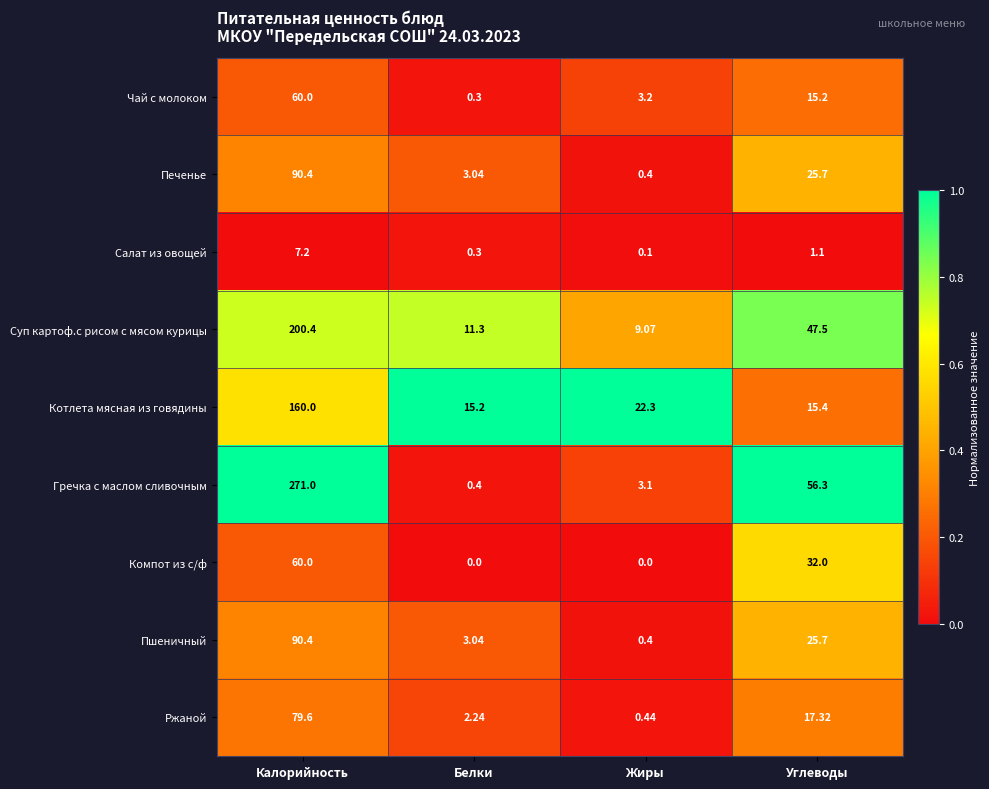

Is the value of Котлета мясная из говядины at Калорийность greater than the value of Гречка с маслом сливочным at Углеводы?

Yes